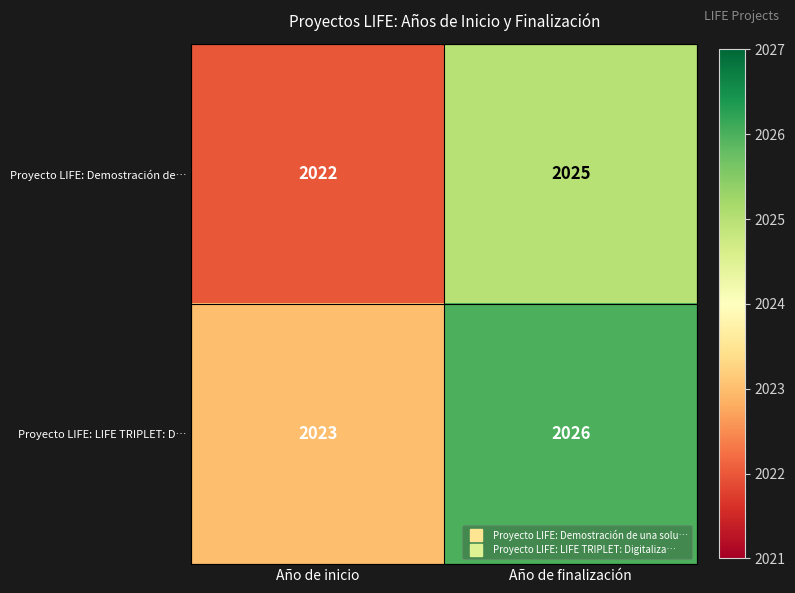

List the series in order of their peak value, lowest first.

Proyecto LIFE: Demostración de…, Proyecto LIFE: LIFE TRIPLET: D…